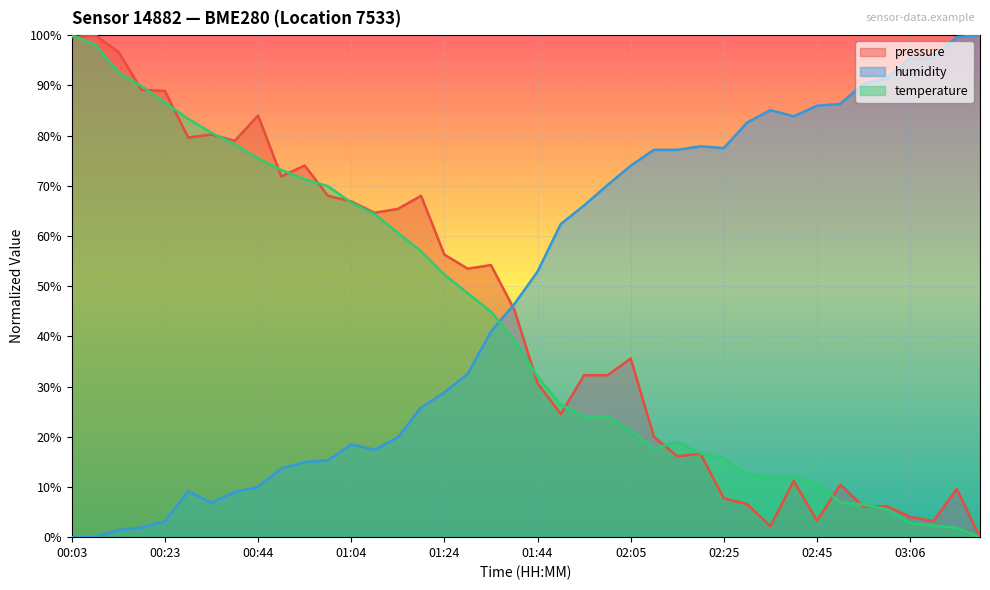

True or false: pressure and temperature intersect in this chart.

True